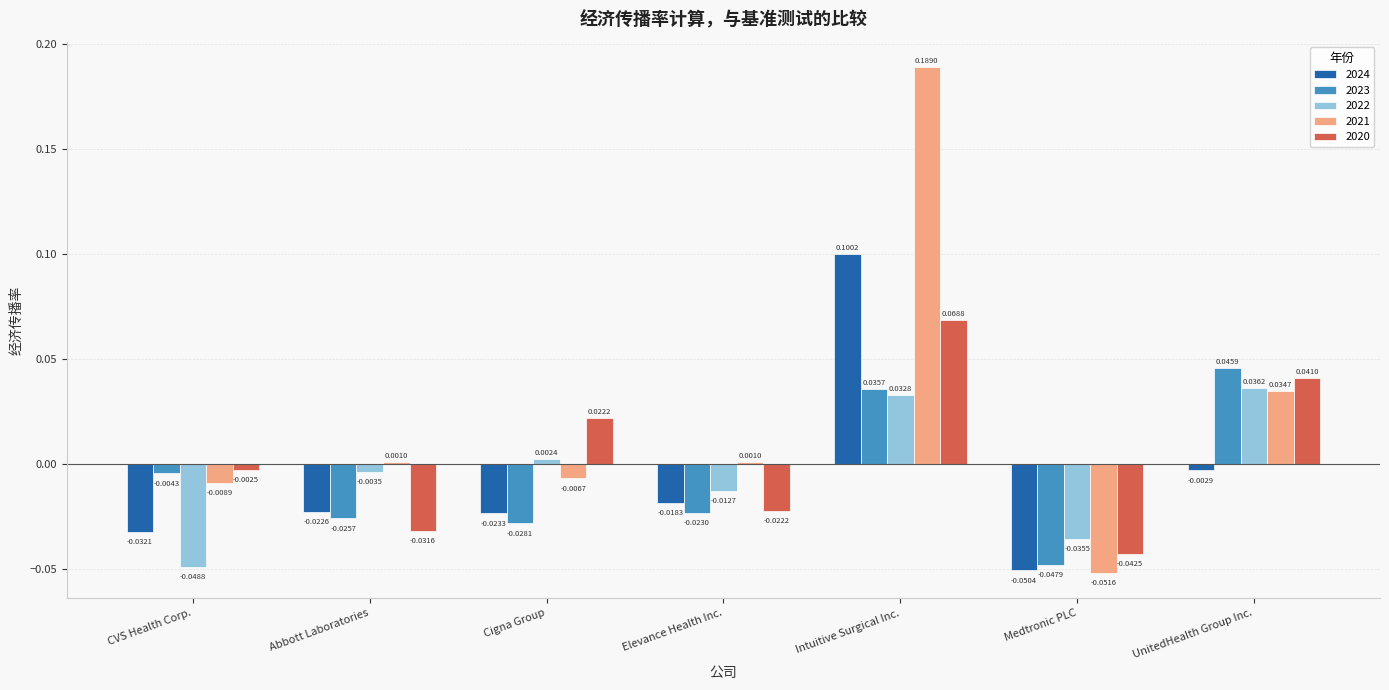

Does the chart contain any negative values?

Yes